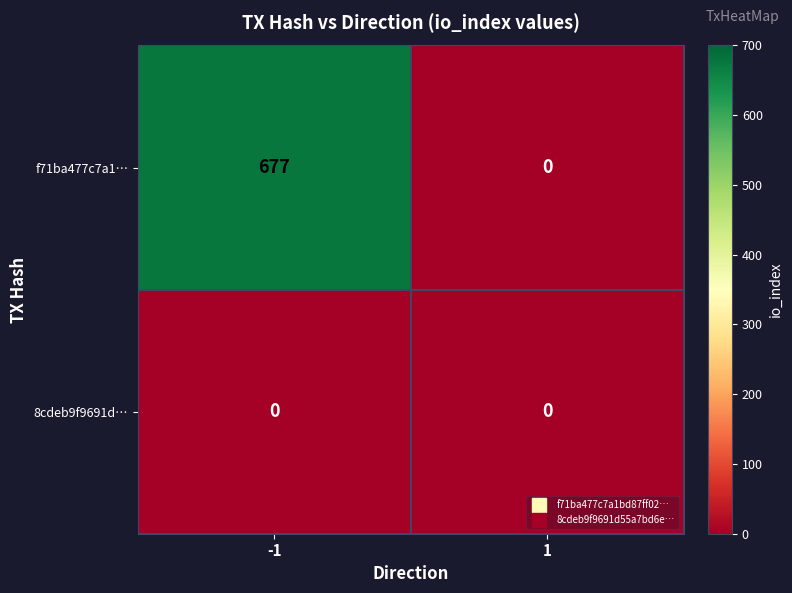

What is the difference between the f71ba477c7a1… values at 1 and -1?

677